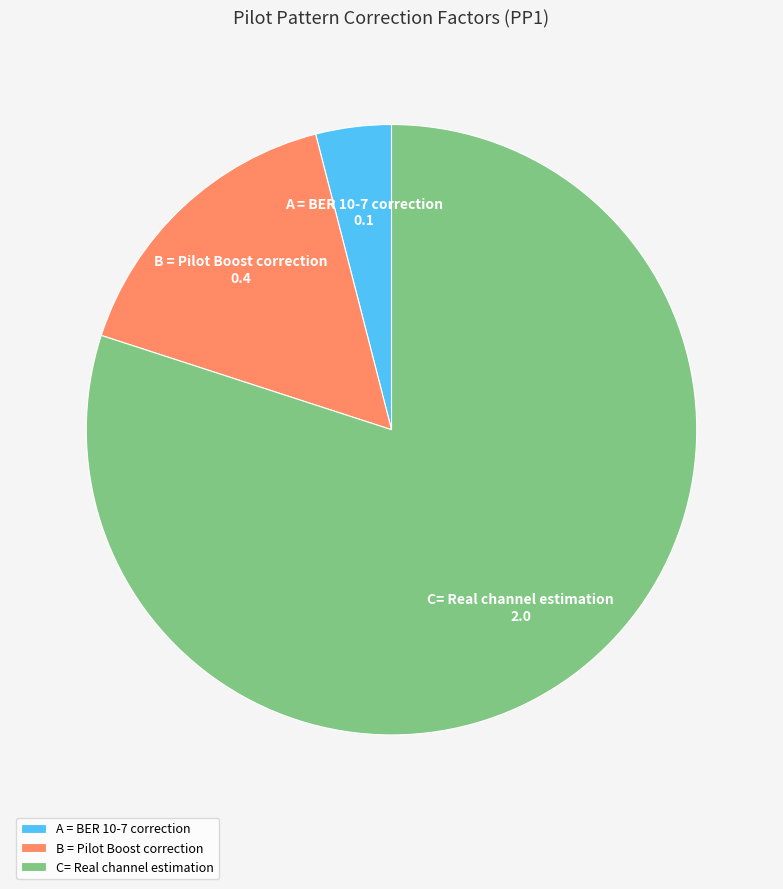

Is it true that B = Pilot Boost correction is 16% of the pie?

True